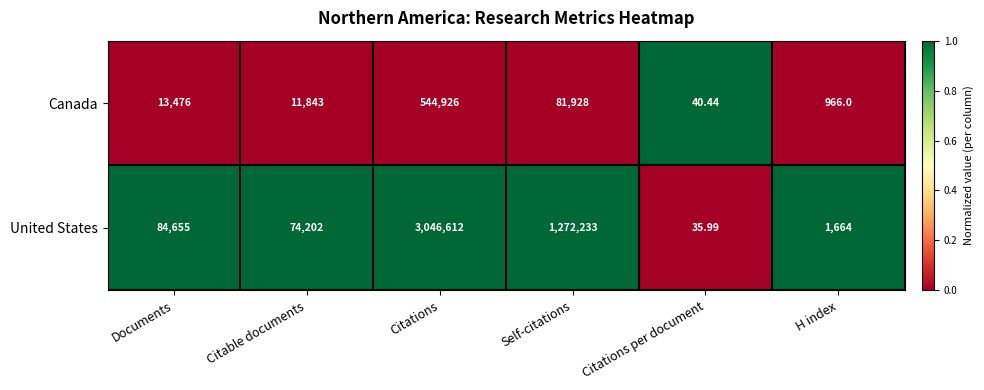

Which category has the lowest value across all series?

Citations per document